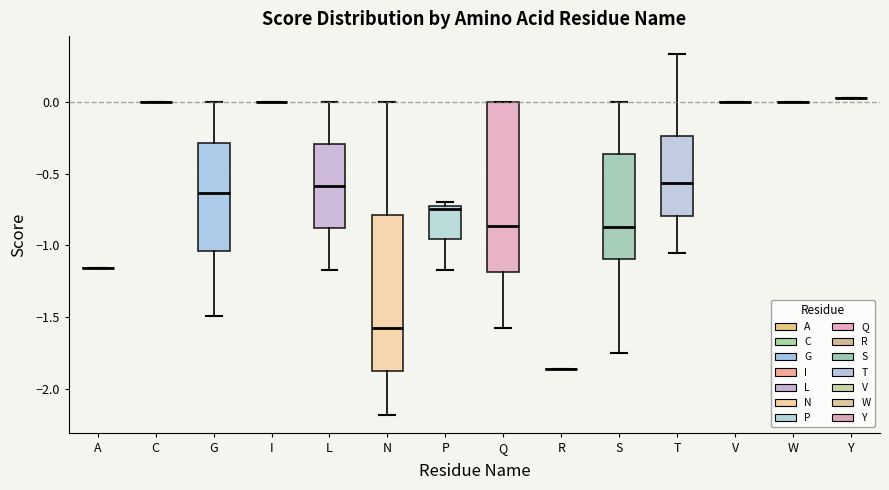

Reading left to right, read every box against the y-axis: the position of its median line, the range the box covers, and the ends of its whiskers. The values are not printed on the chart, so give them approximately, as read against the axis.

A: box collapsed to a line at -1.15, whiskers -1.15 to -1.15
C: box collapsed to a line at 0.00, whiskers 0.00 to 0.00
G: median -0.65, box -1.05 to -0.30, whiskers -1.50 to 0.00
I: box collapsed to a line at 0.00, whiskers 0.00 to 0.00
L: median -0.60, box -0.90 to -0.30, whiskers -1.15 to 0.00
N: median -1.60, box -1.90 to -0.80, whiskers -2.20 to 0.00
P: median -0.75, box -0.95 to -0.70, whiskers -1.15 to -0.70 (just above the box's upper edge)
Q: median -0.85, box -1.20 to 0.00, whiskers -1.60 to 0.00
R: box collapsed to a line at -1.85, whiskers -1.85 to -1.85
S: median -0.85, box -1.10 to -0.35, whiskers -1.75 to 0.00
T: median -0.55, box -0.80 to -0.25, whiskers -1.05 to 0.35
V: box collapsed to a line at 0.00, whiskers 0.00 to 0.00
W: box collapsed to a line at 0.00, whiskers 0.00 to 0.00
Y: box collapsed to a line at 0.05, whiskers 0.05 to 0.05